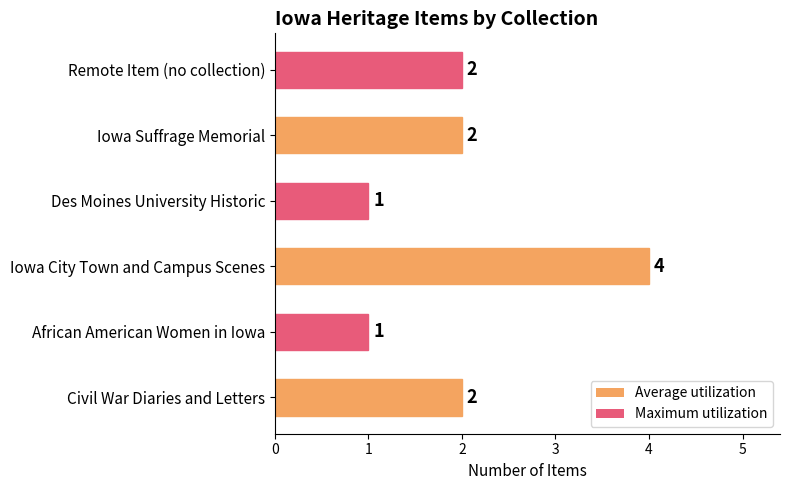

Reading bottom to top, list all the values displayed in this chart.

2	1	4	1	2	2